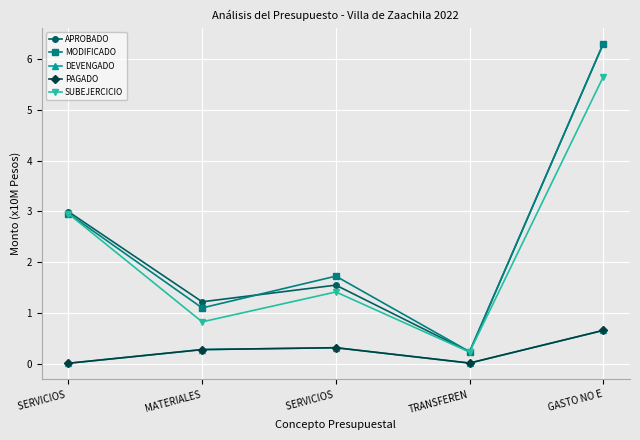

Does the chart have visible grid lines?

Yes